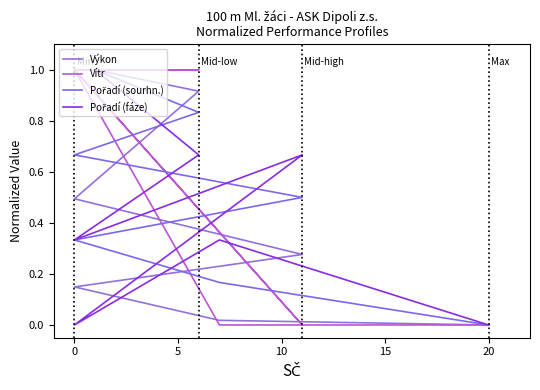

What is the difference between the second highest and second lowest values in the Výkon series?

0.9